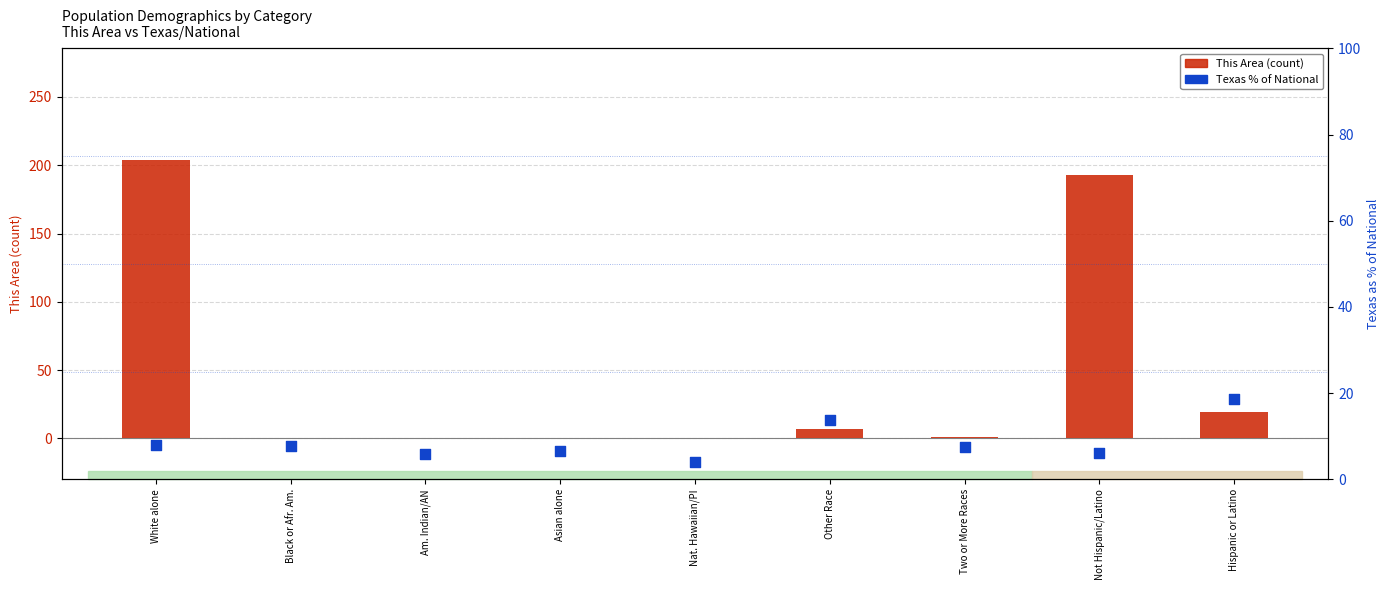

Which series has the largest total across all categories?

This Area (count)